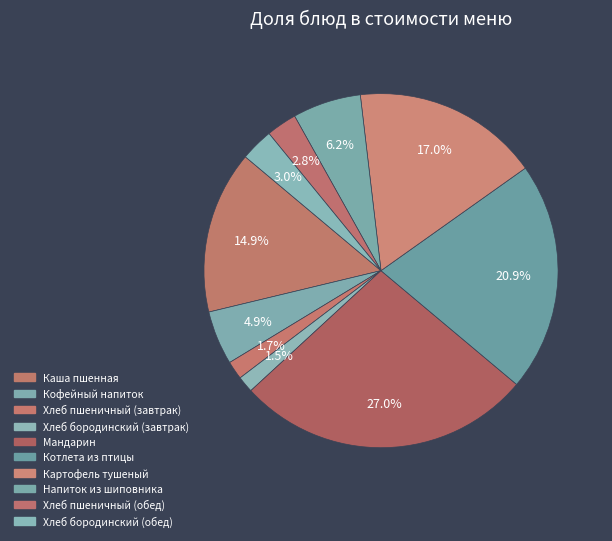

Count the number of slices in the pie.

10